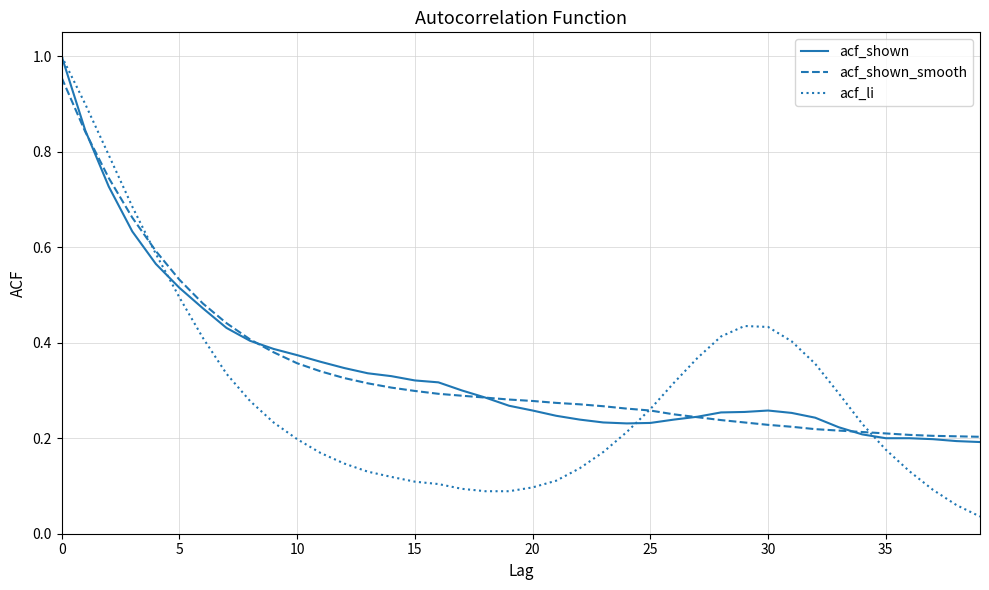

Which series has the widest spread of values?

acf_li